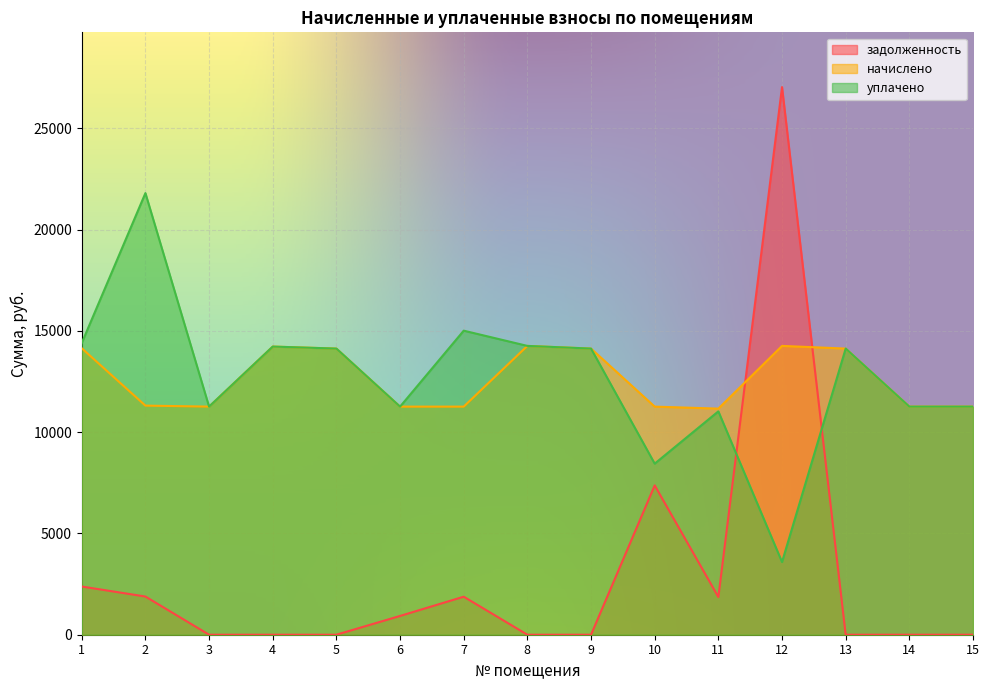

What are all the series names shown in the legend?

задолженность, начислено, уплачено